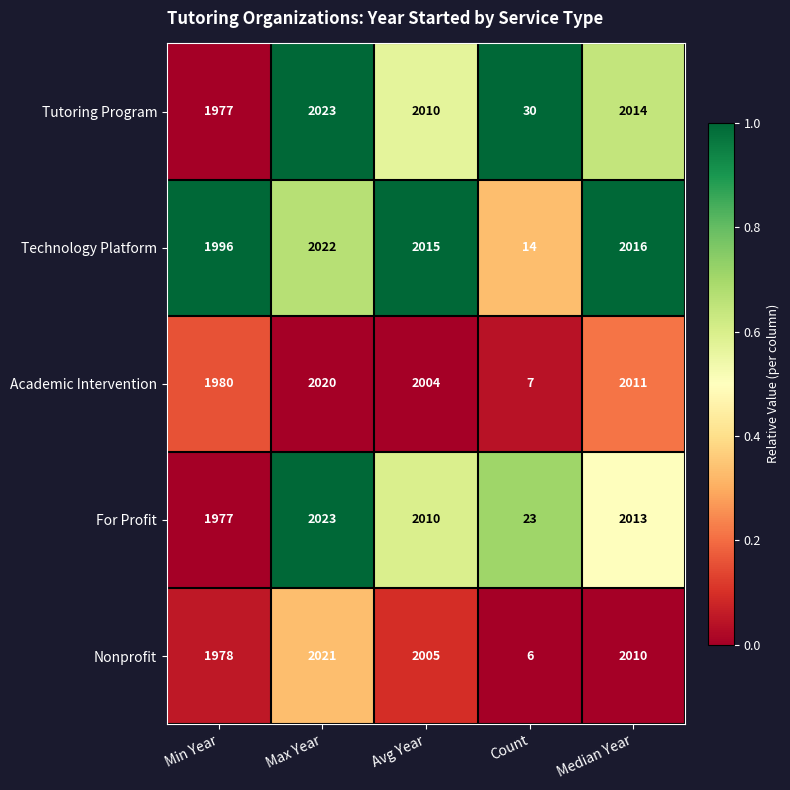

Rank the categories by Nonprofit value from lowest to highest.

Count, Min Year, Avg Year, Median Year, Max Year